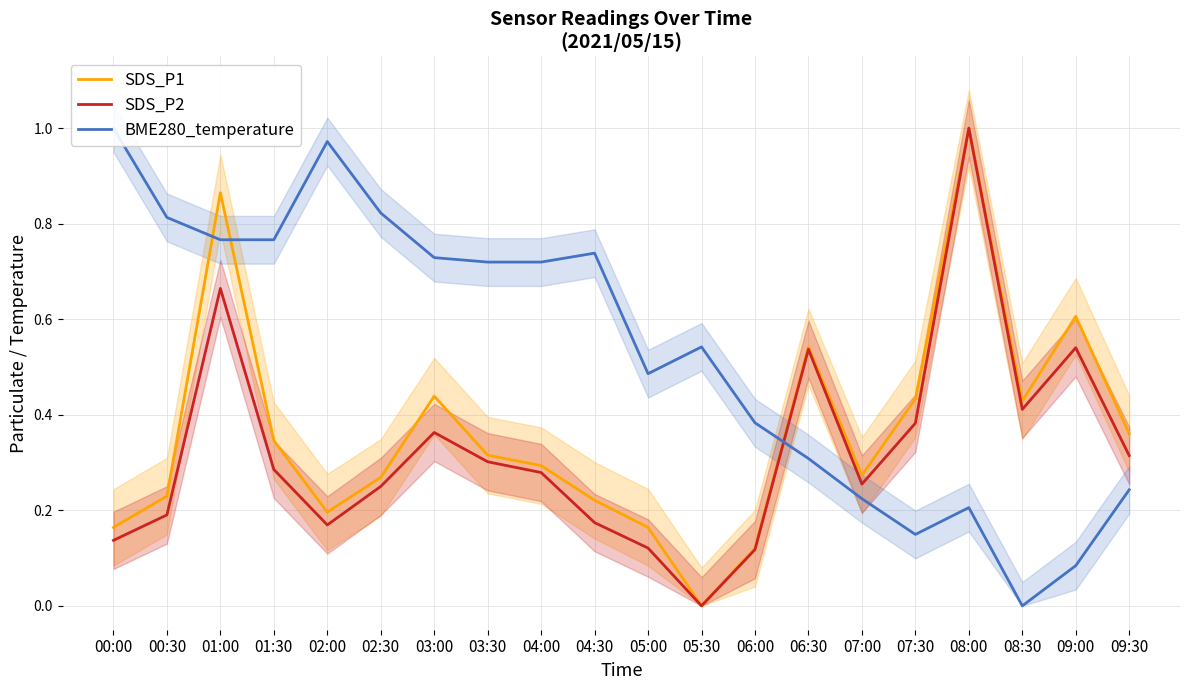

How many values in the SDS_P1 series exceed 0?

19